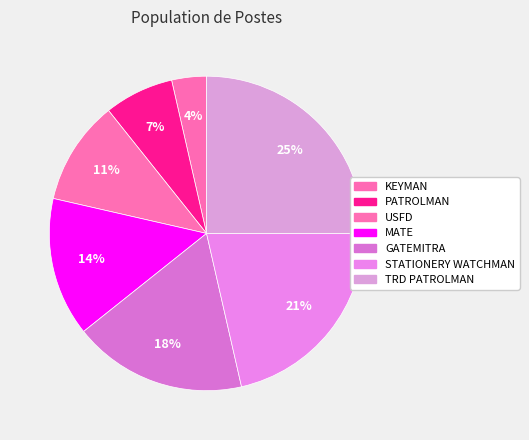

Count the number of slices in the pie.

7